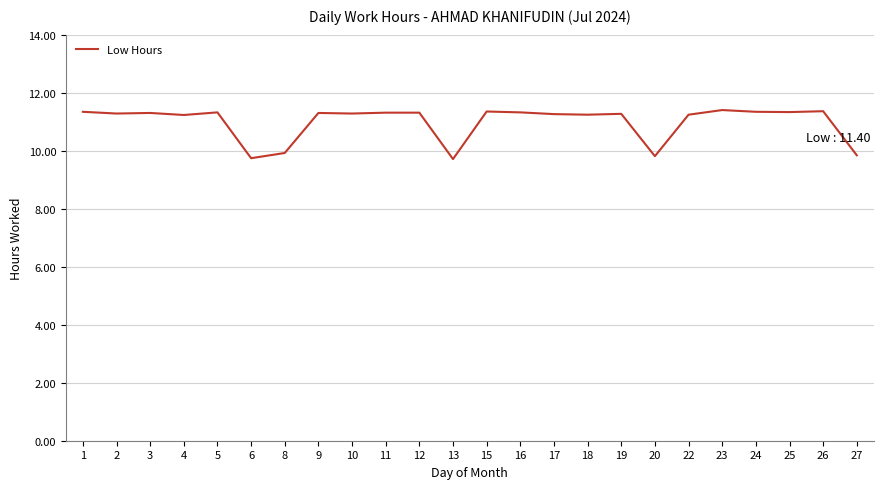

The value at 22 is 6.9. True or false?

False